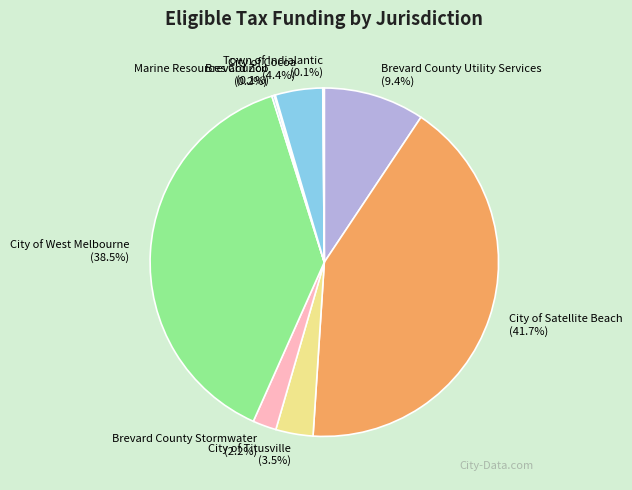

Which slice is the largest?

City of Satellite Beach